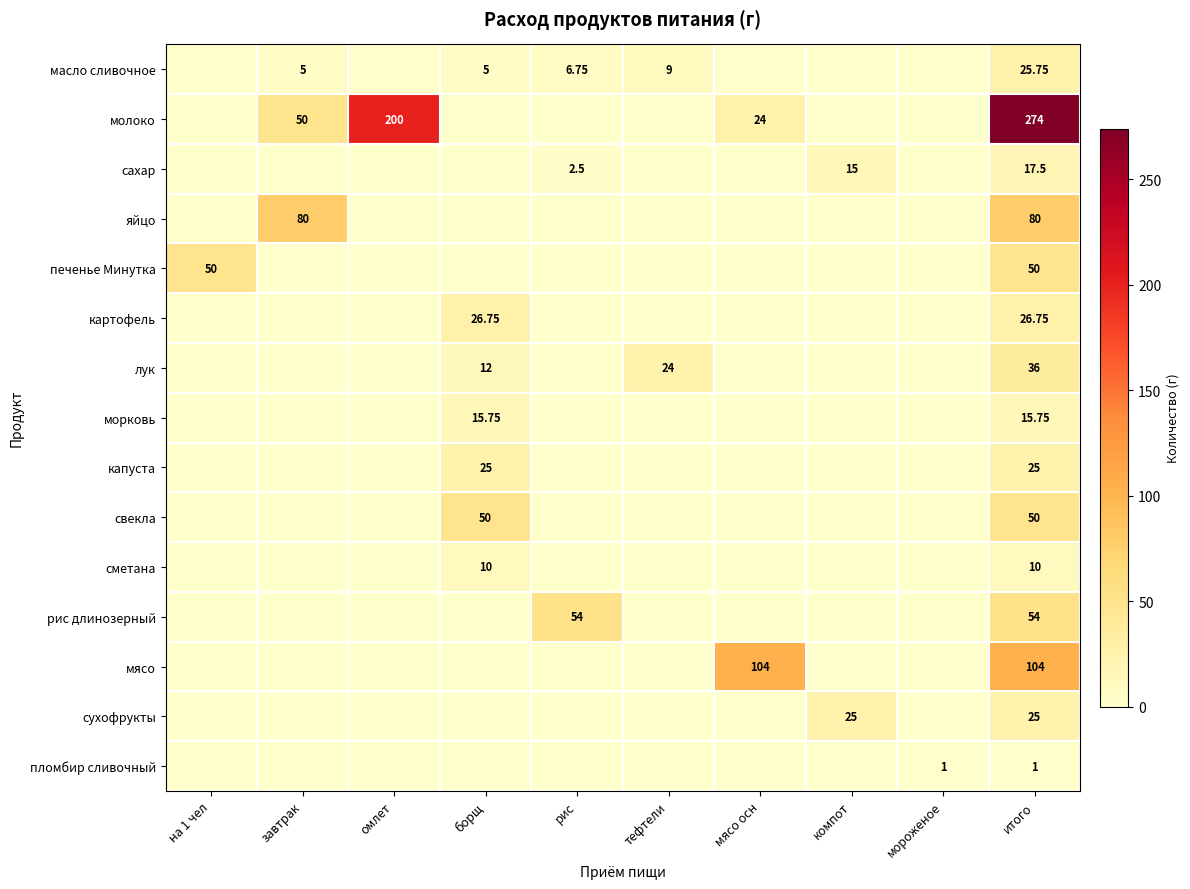

At which label does свекла reach its peak?

борщ